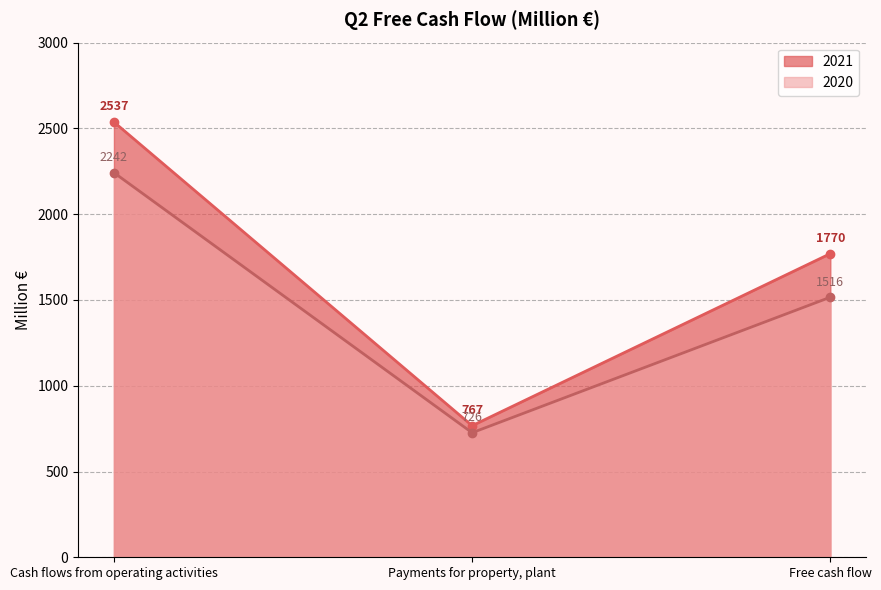

List the labels in order of 2021 value, smallest first.

Payments for property, plant, Free cash flow, Cash flows from operating activities